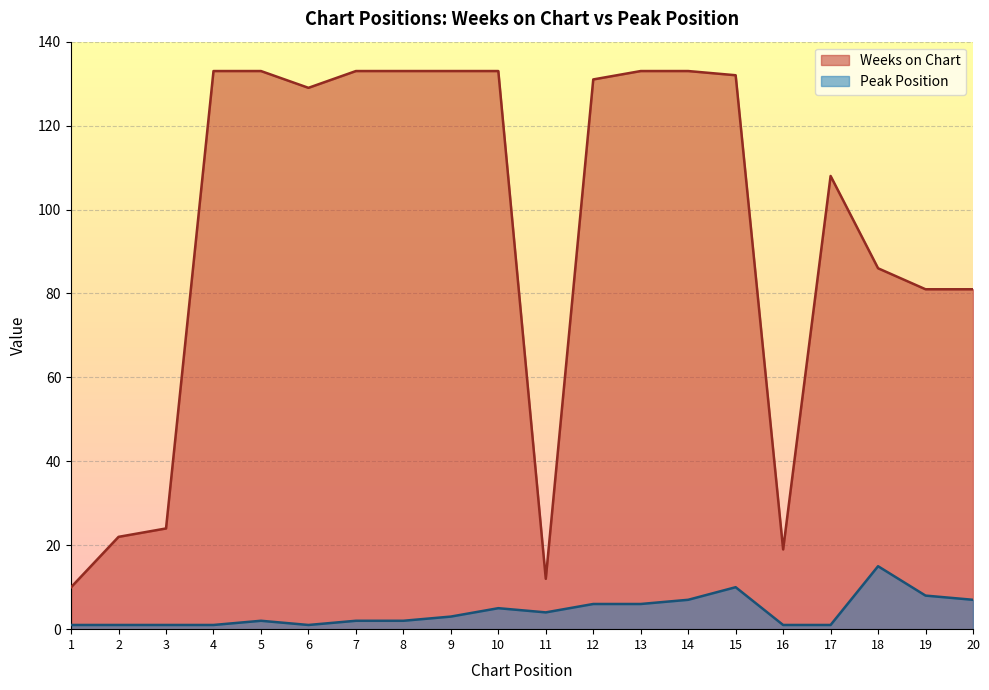

True or false: Peak Position has more than 0 points higher than both neighbors.

True